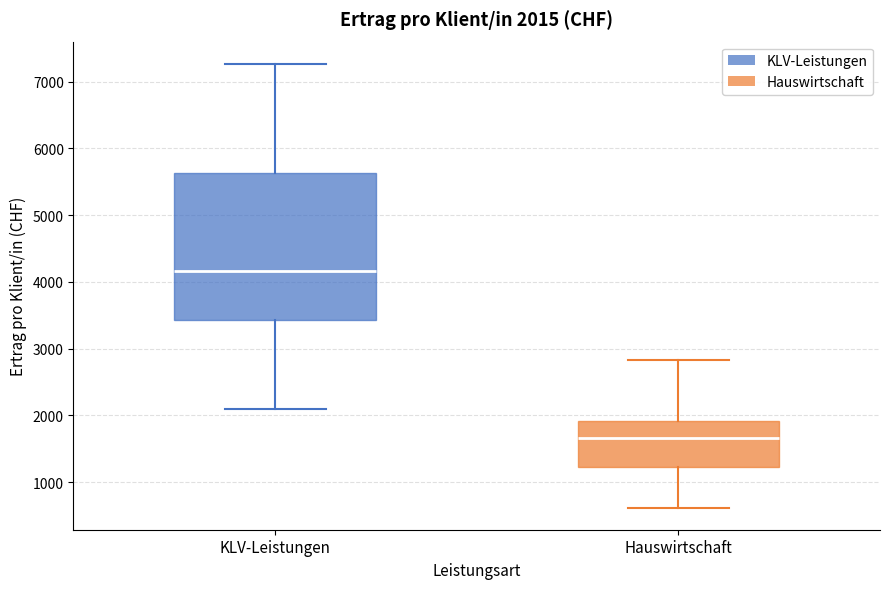

Which box has the lowest median line?

Hauswirtschaft